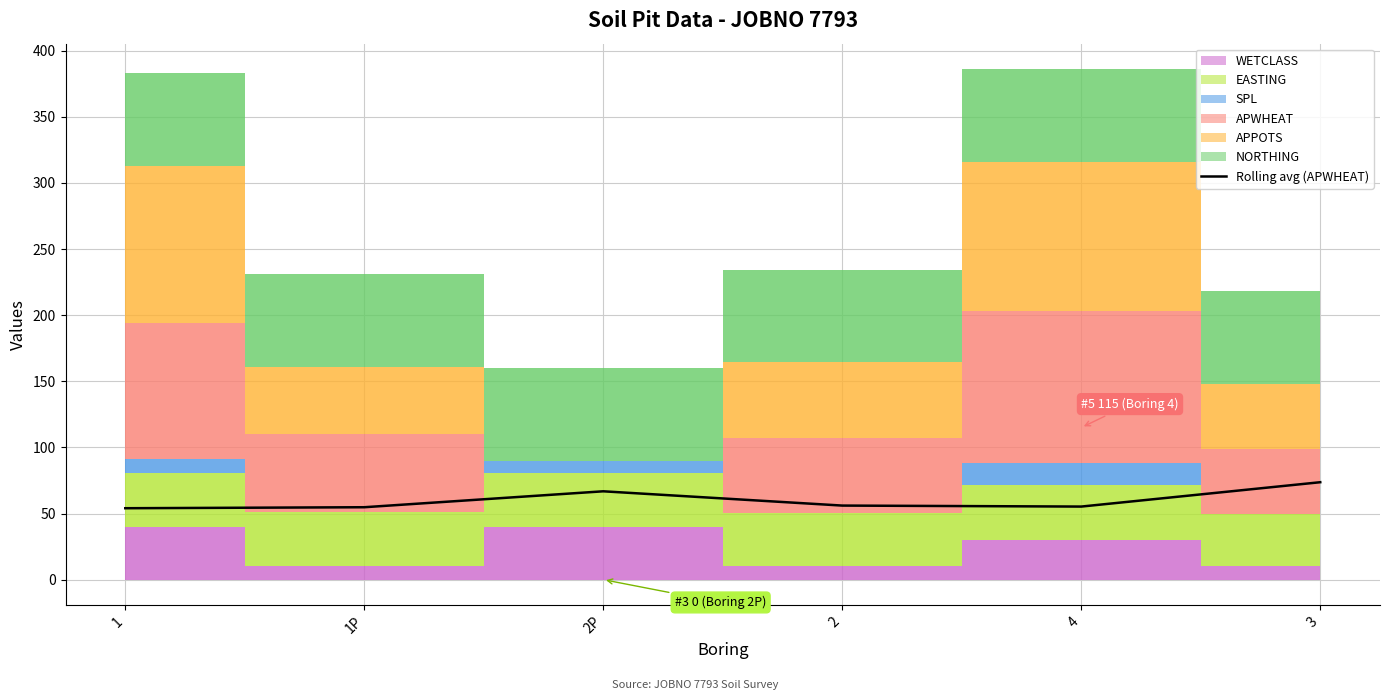

True or false: the data has more than 0 interior local peaks.

True